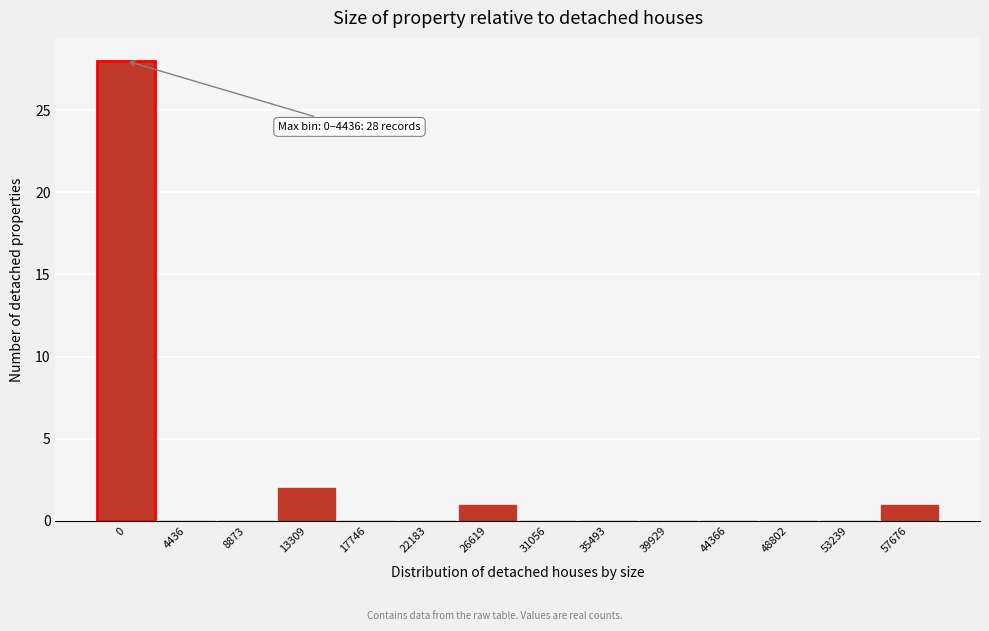

Reading right to left, list all the values displayed in this chart.

57676=1	53239=0	48802=0	44366=0	39929=0	35493=0	31056=0	26619=1	22183=0	17746=0	13309=2	8873=0	4436=0	0=28